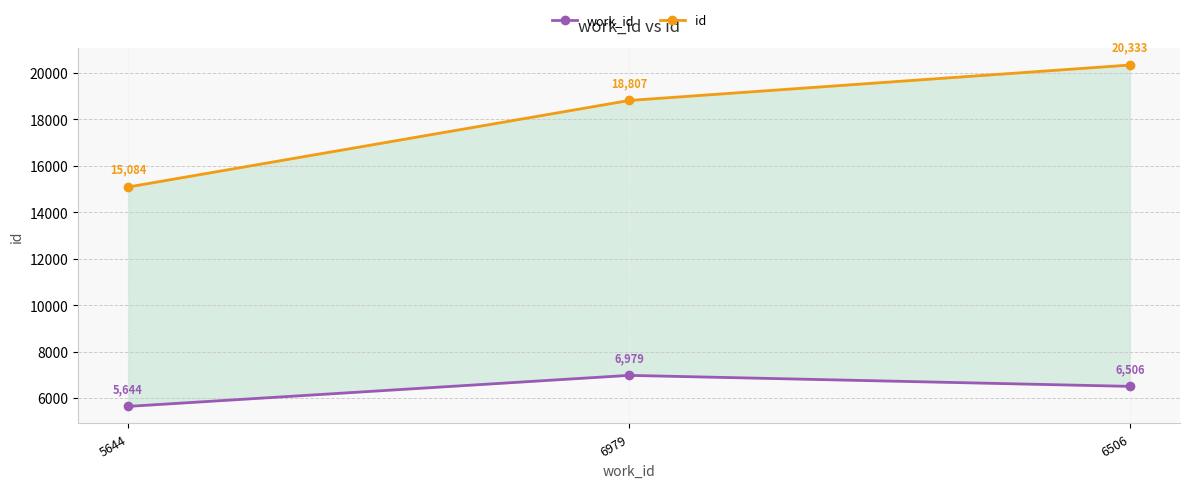

What are all the series names shown in the legend?

work_id, id